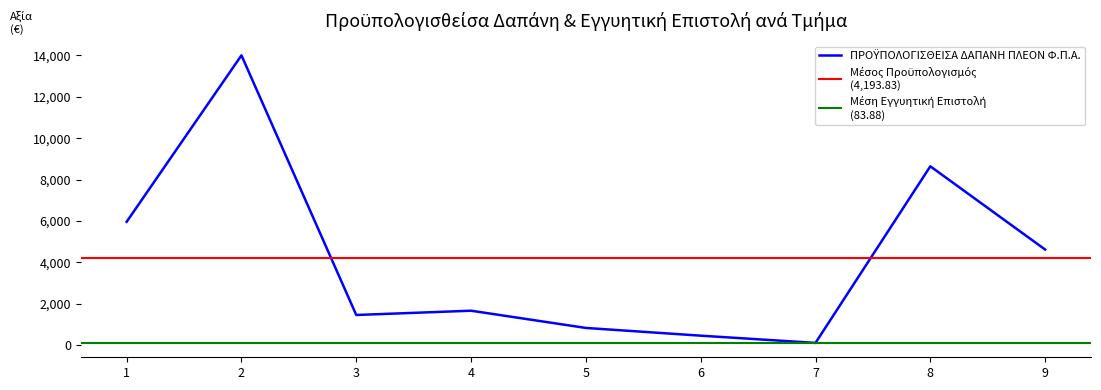

Where is the first local maximum?

2